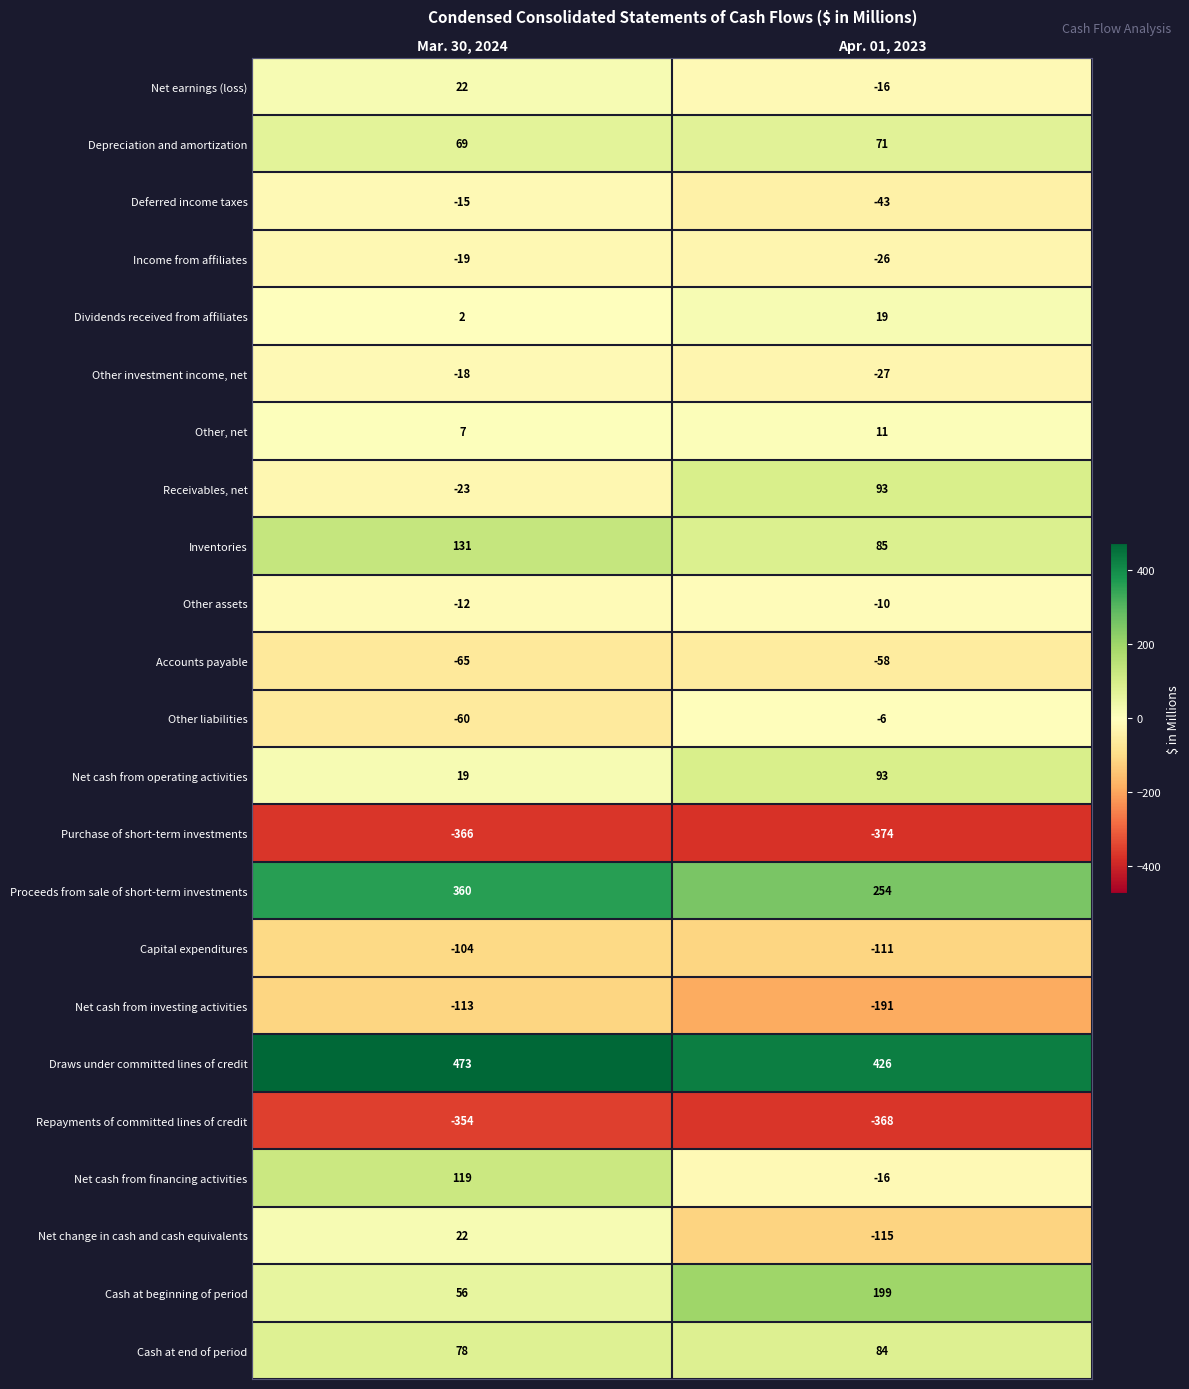

At which category does the chart reach its peak across all series?

Mar. 30, 2024